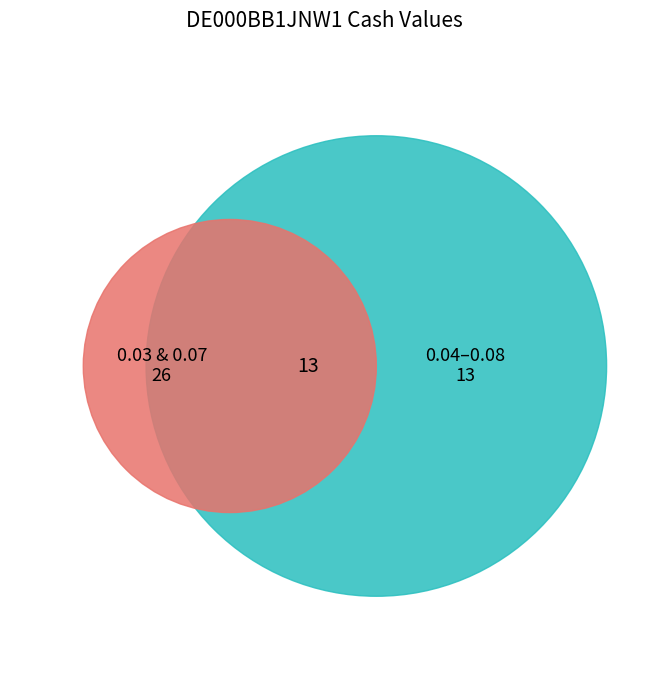

The 34 slice represents 17% of the pie. True or false?

False